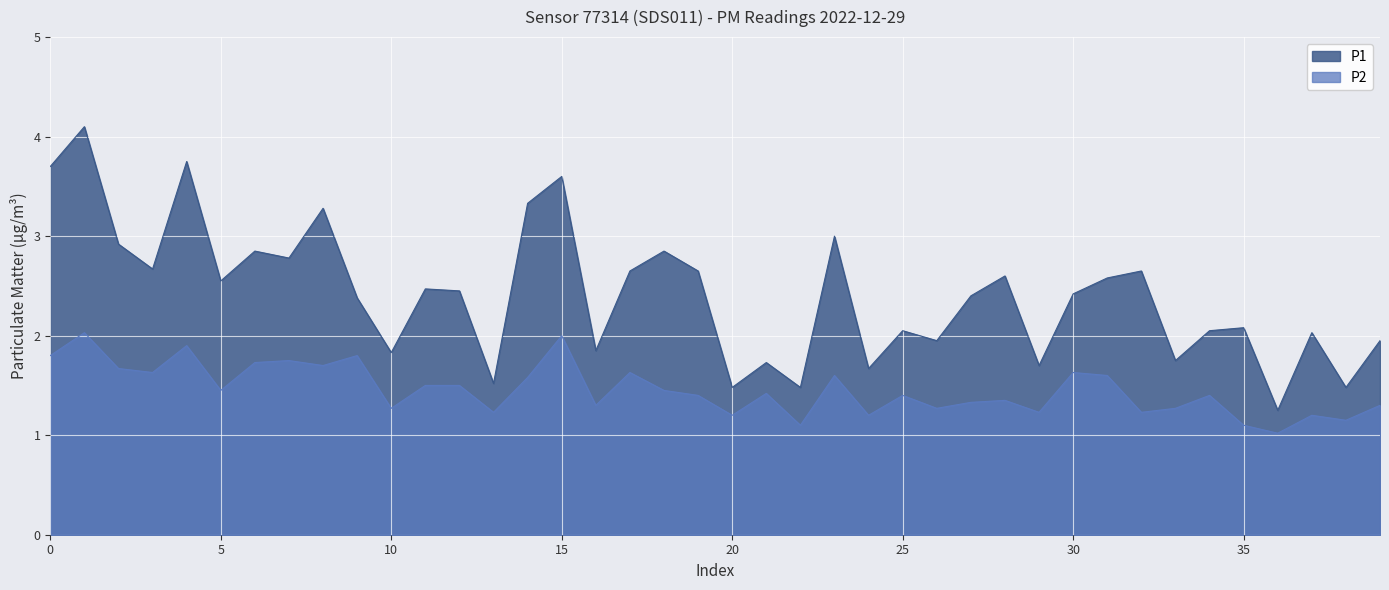

How many lines are shown in the chart?

2